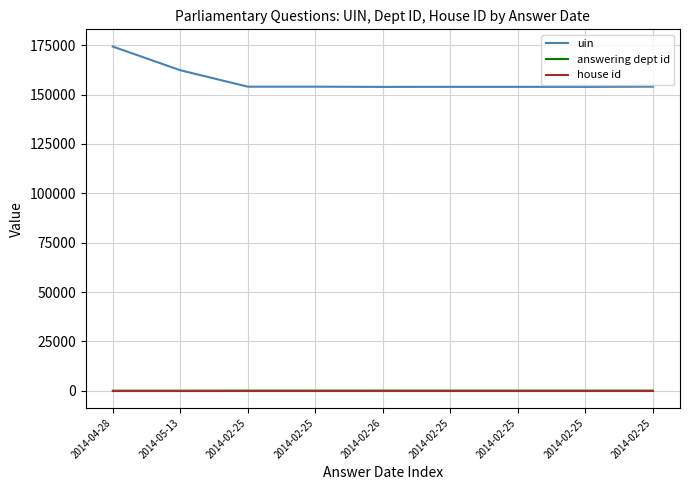

The house id series shows 1 at 2014-02-25. True or false?

True